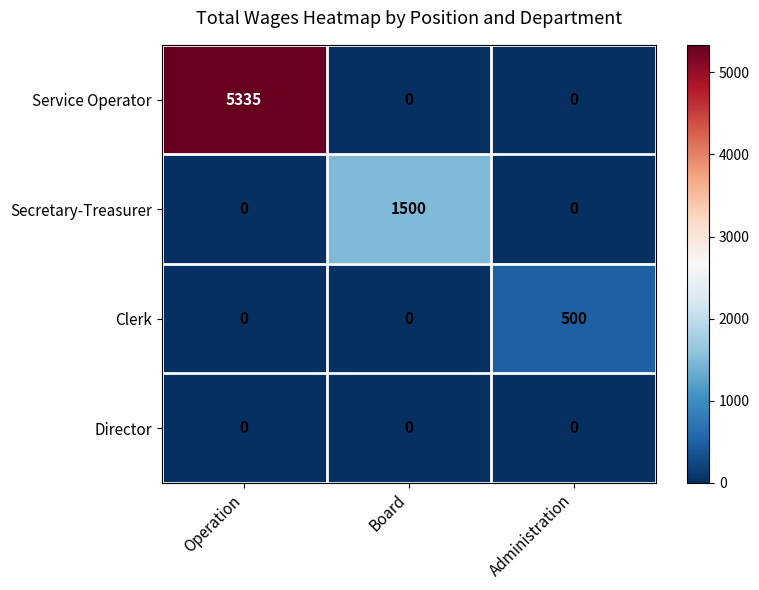

Is it true that Director equals 0 at Administration?

True